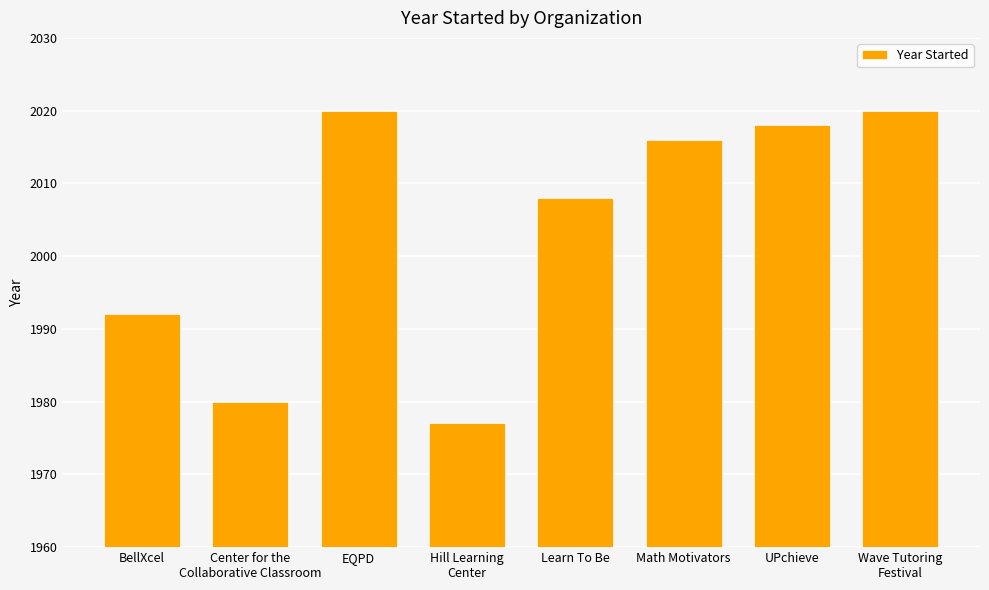

What is the label of the 2nd bar from the left?

Center for the
Collaborative Classroom